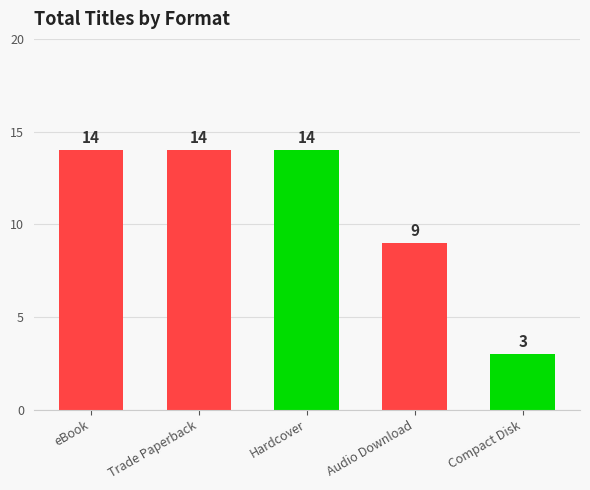

Count the number of categories in the chart.

5